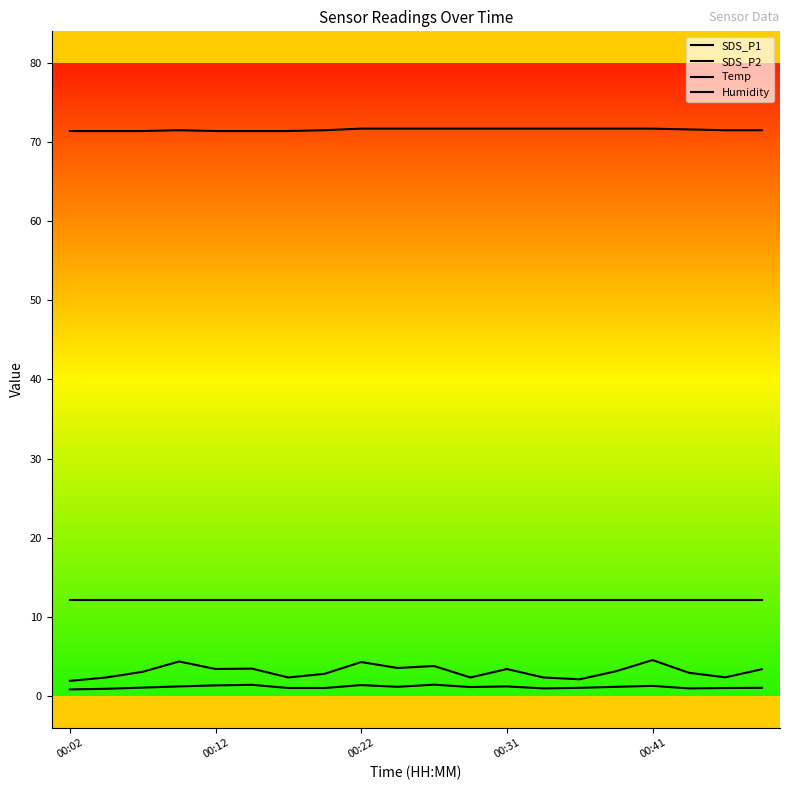

List the series in order of their peak value, highest first.

Humidity, Temp, SDS_P1, SDS_P2